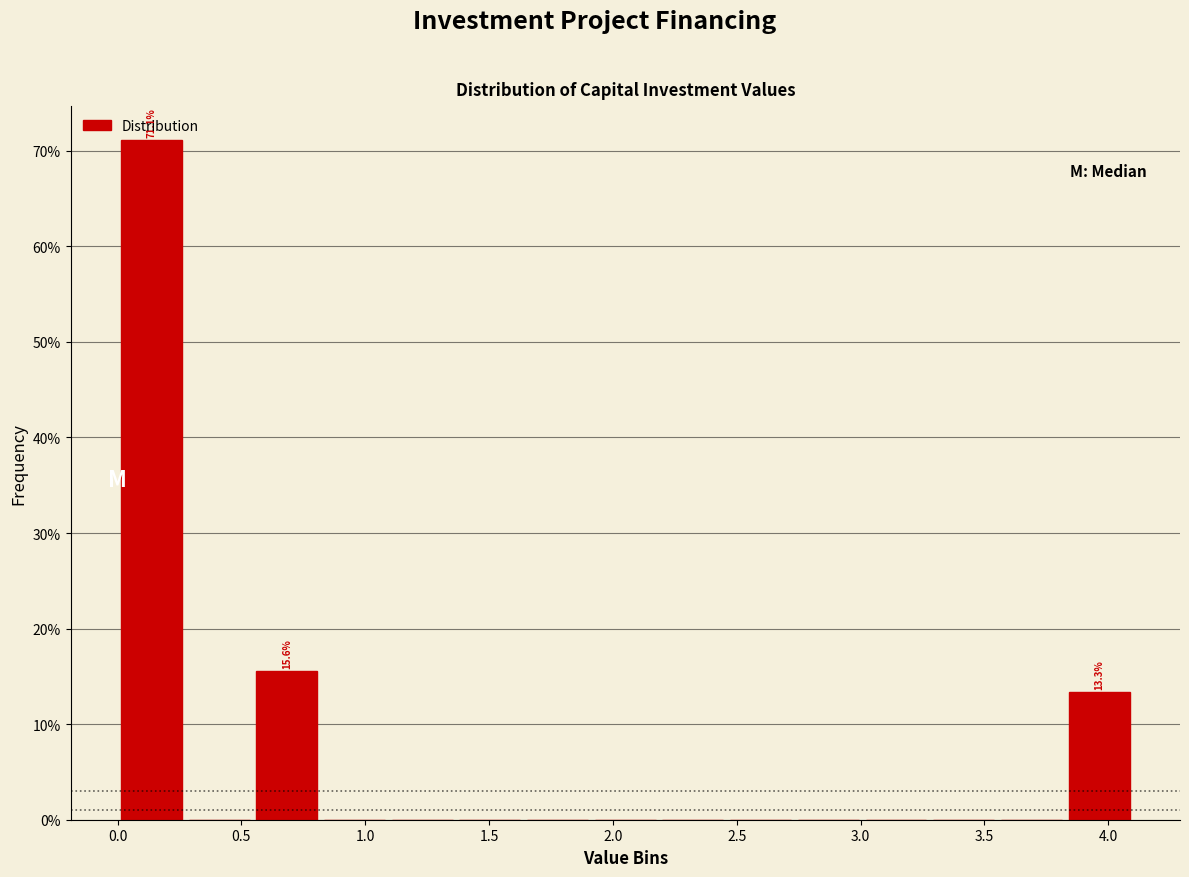

Which range on the x-axis has the tallest bar?

0.00 to 0.25